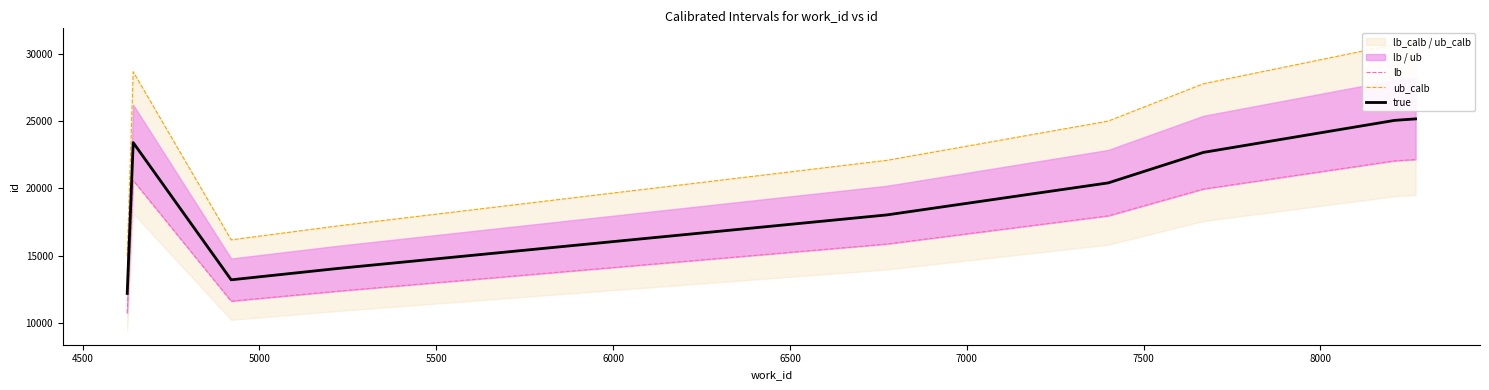

True or false: true has more than 1 points higher than both neighbors.

False